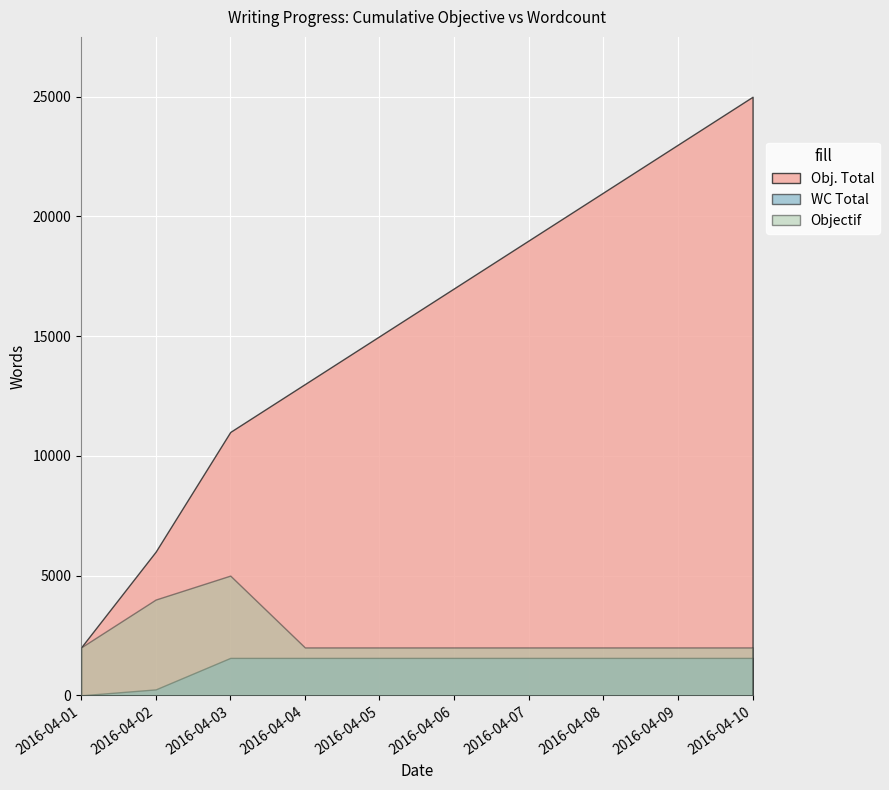

Which category has the lowest value in the Obj. Total series?

2016-04-01